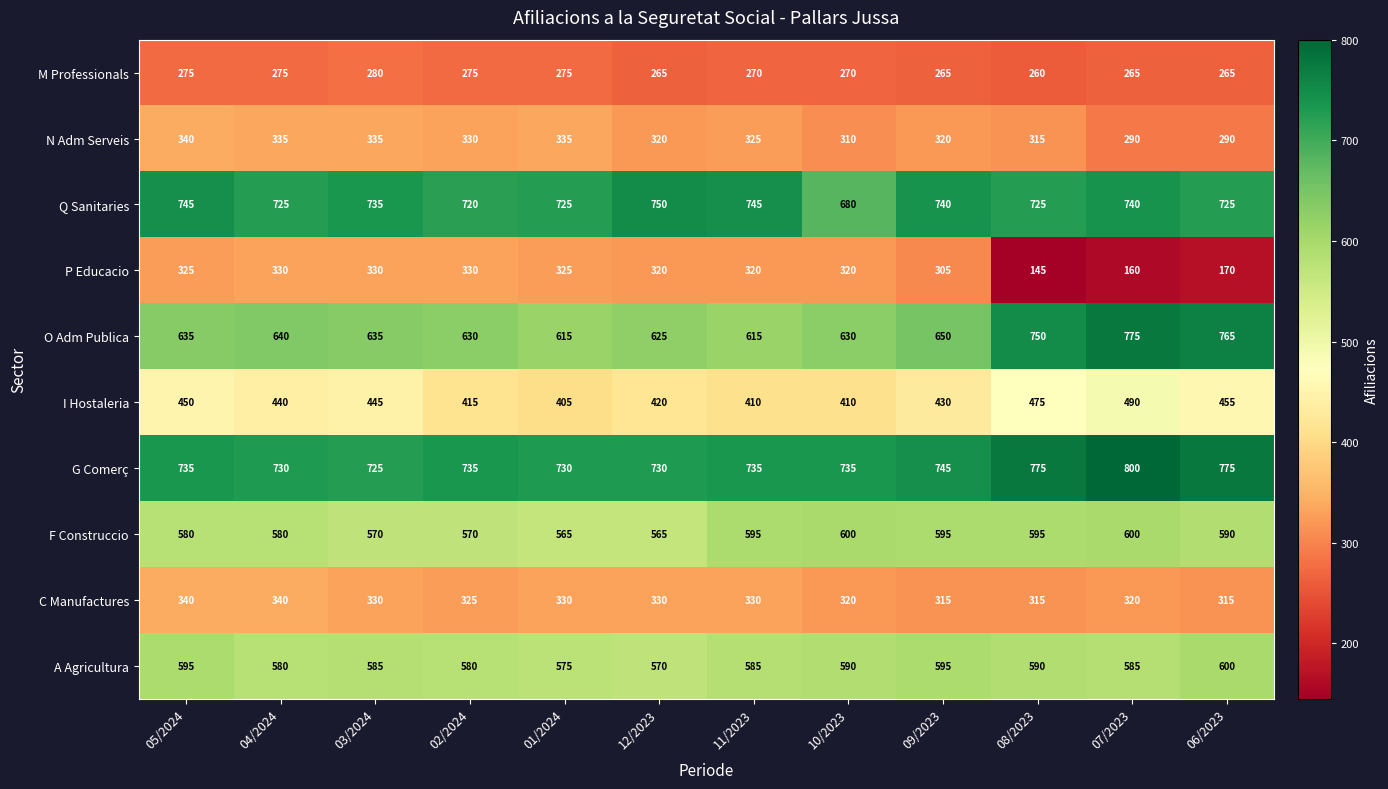

What is the smallest value displayed?

145